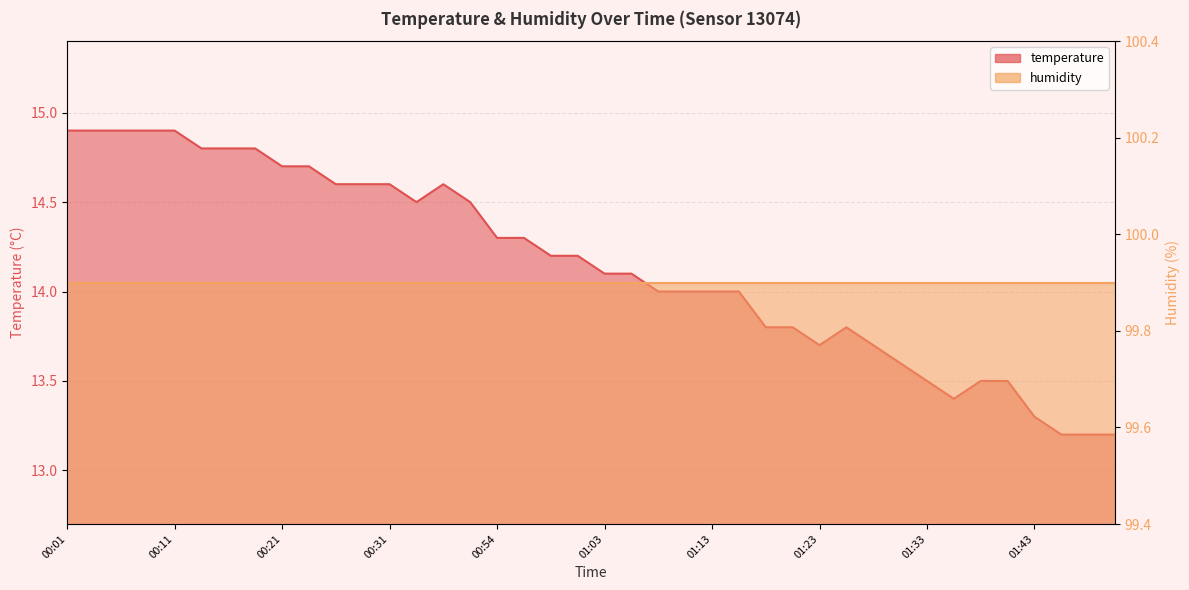

List the labels in order of value, smallest first.

01:45, 01:48, 01:50, 01:43, 01:35, 01:33, 01:38, 01:40, 01:31, 01:23, 01:28, 01:18, 01:20, 01:25, 01:08, 01:11, 01:13, 01:16, 01:03, 01:06, 00:58, 01:01, 00:54, 00:56, 00:33, 00:38, 00:26, 00:28, 00:31, 00:36, 00:21, 00:23, 00:14, 00:16, 00:18, 00:01, 00:04, 00:06, 00:09, 00:11